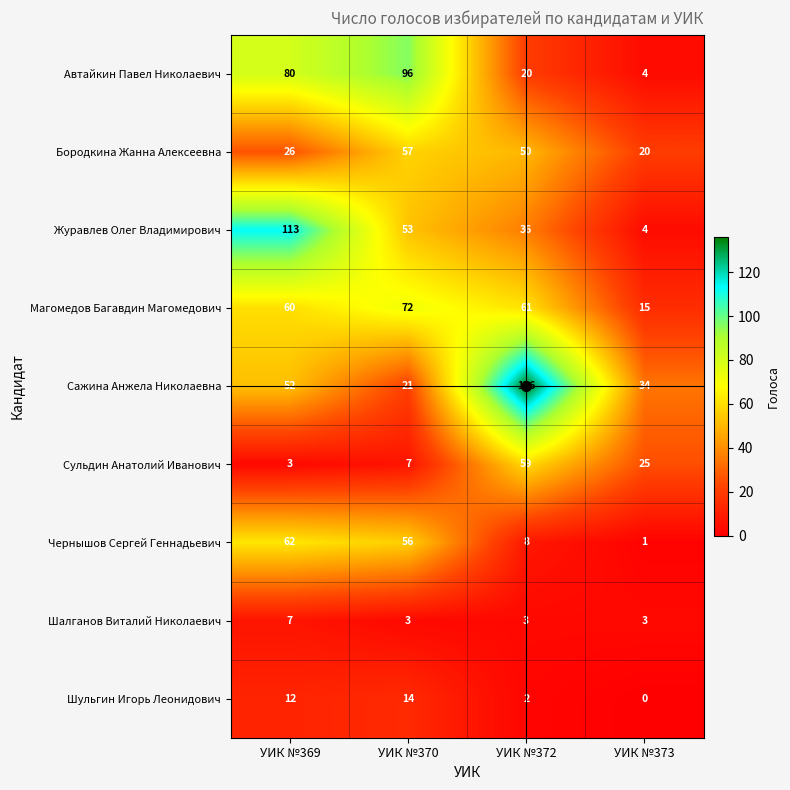

How many data points does each series have?

4